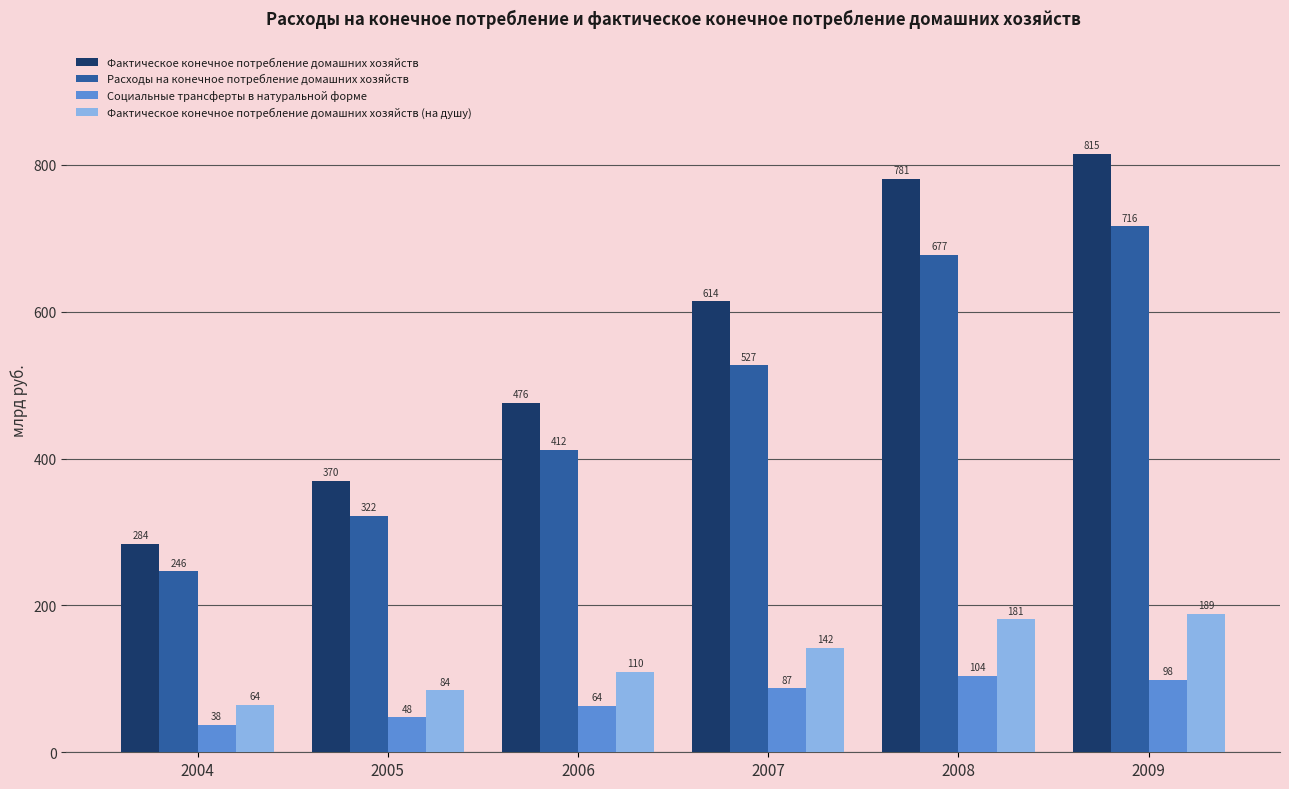

What are all the series names shown in the legend?

Фактическое конечное потребление домашних хозяйств, Расходы на конечное потребление домашних хозяйств, Социальные трансферты в натуральной форме, Фактическое конечное потребление домашних хозяйств (на душу)